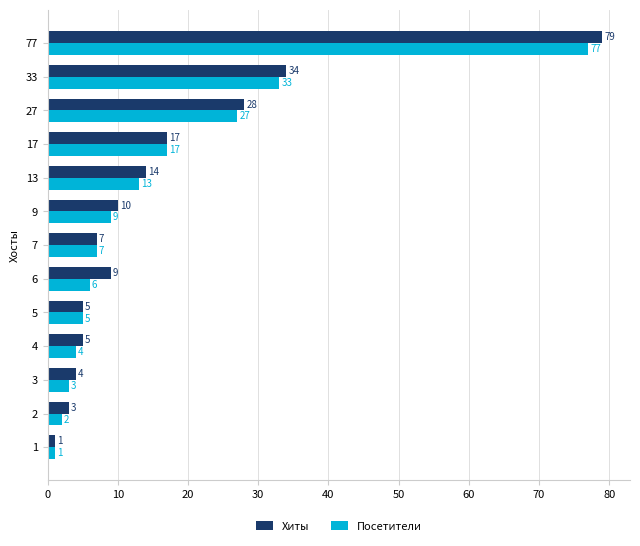

List the series in order of their overall mean, highest first.

Хиты, Посетители